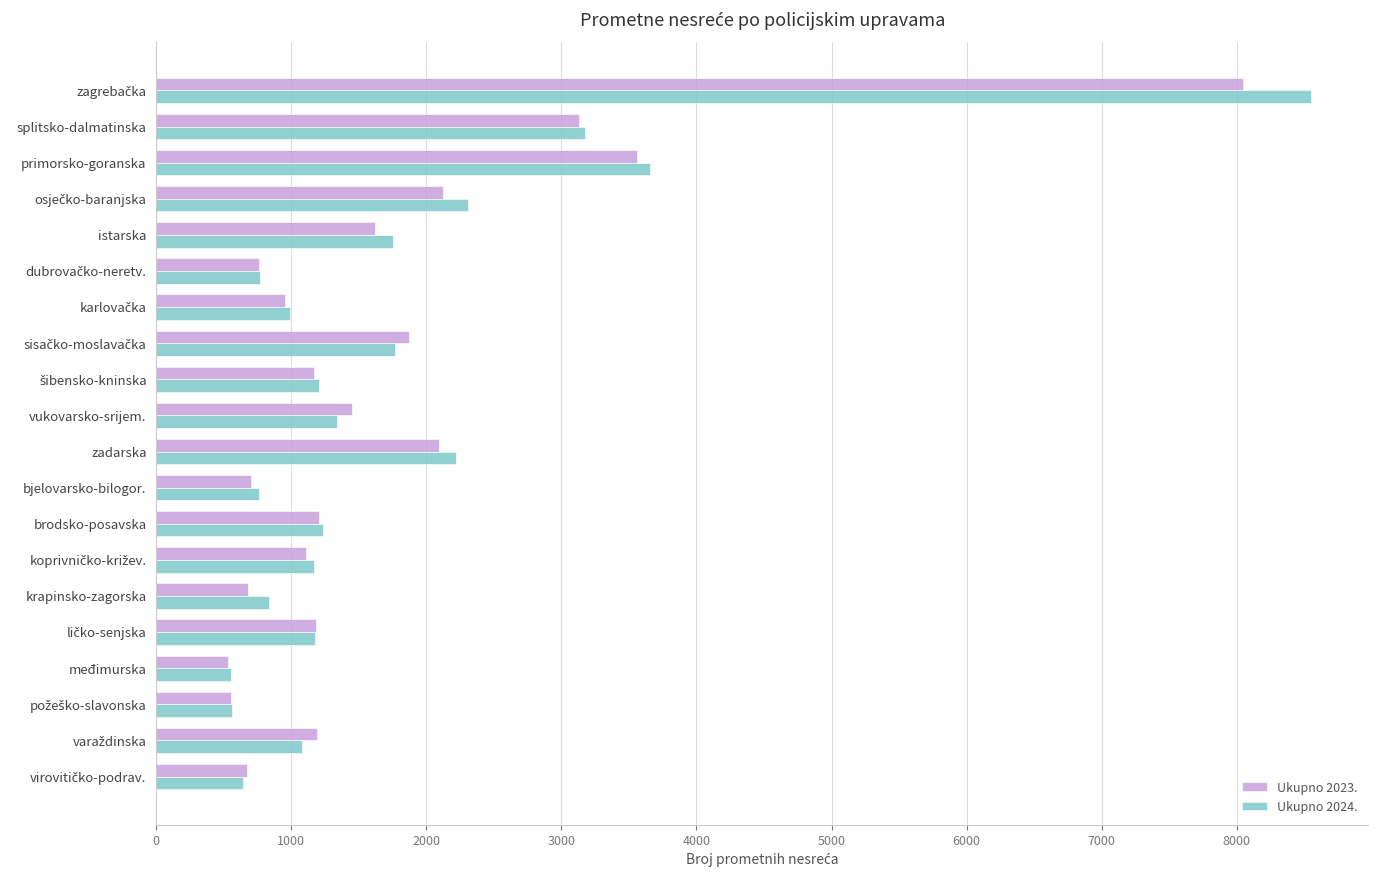

What is the total value across all series at krapinsko-zagorska?

1515